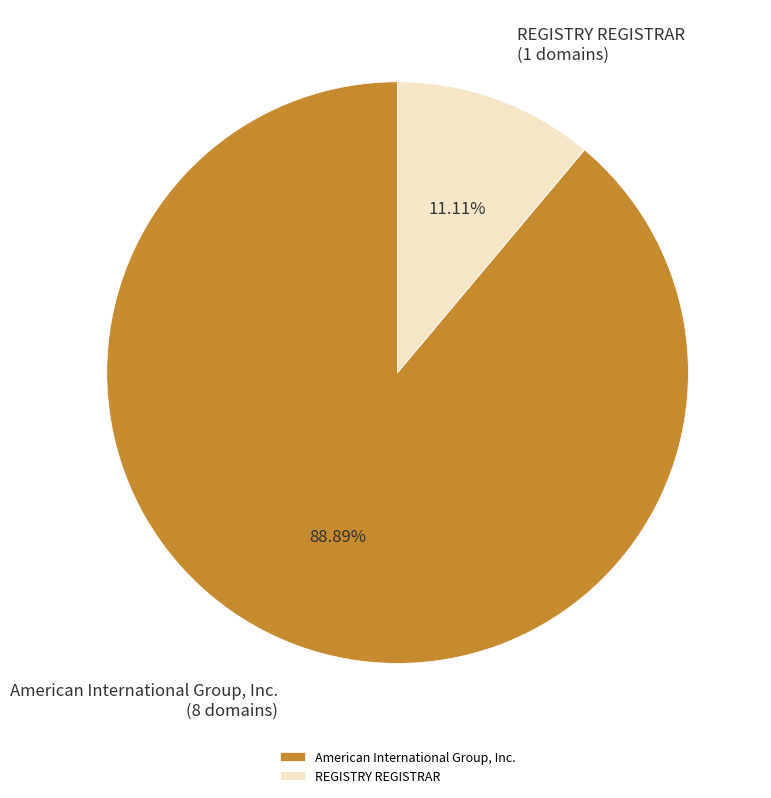

True or false: American International Group, Inc. accounts for 74% of the total.

False